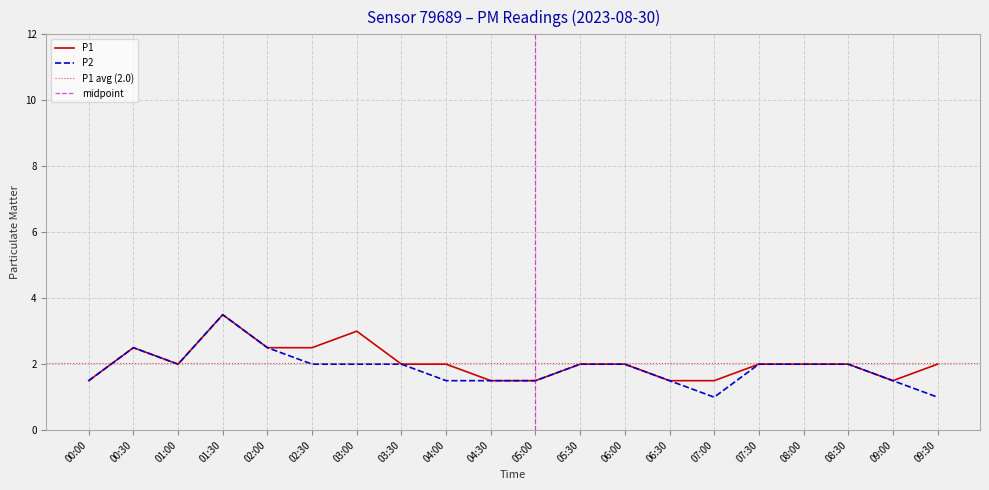

True or false: P2 and P1 intersect in this chart.

False